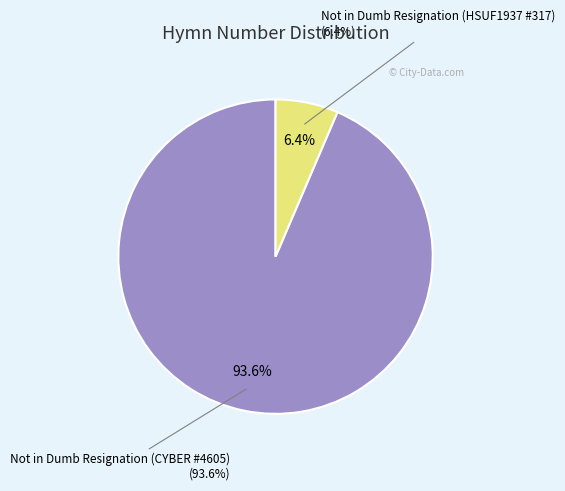

How many slices are in this pie chart?

2